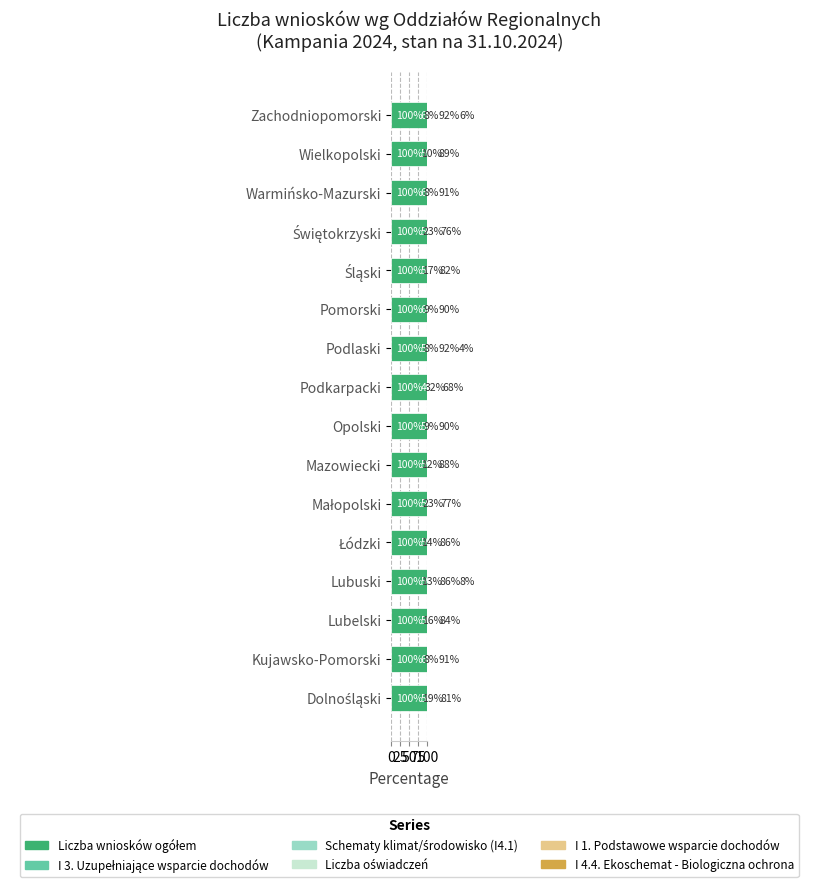

At how many categories does at least one series exceed 42?

16